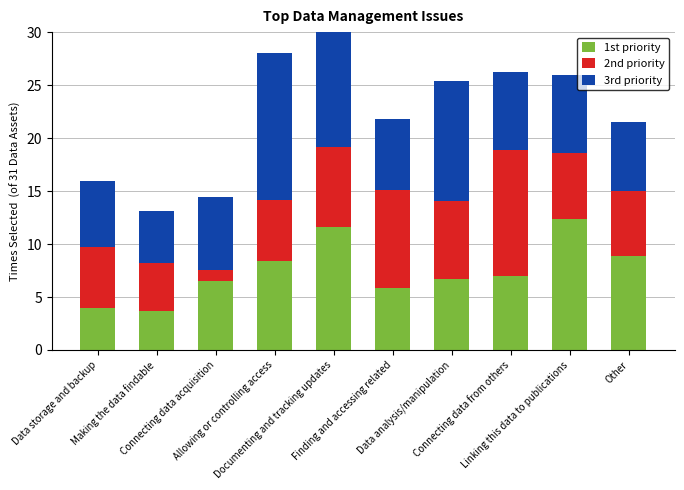

What position from the left is Allowing or controlling access?

4